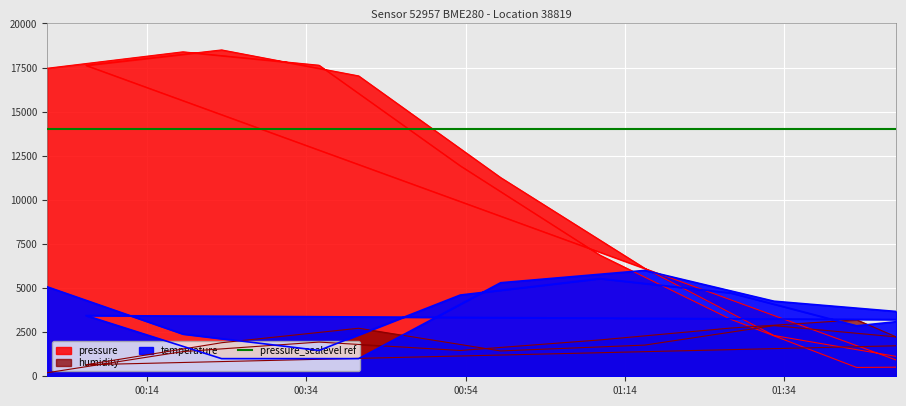

Which series has the widest spread of values?

pressure